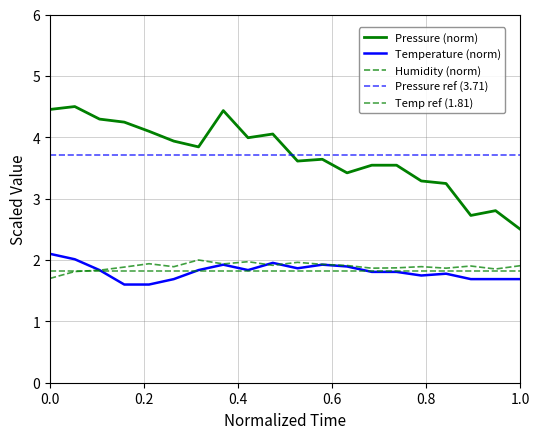

What is the sum of all humidity values?

37.8